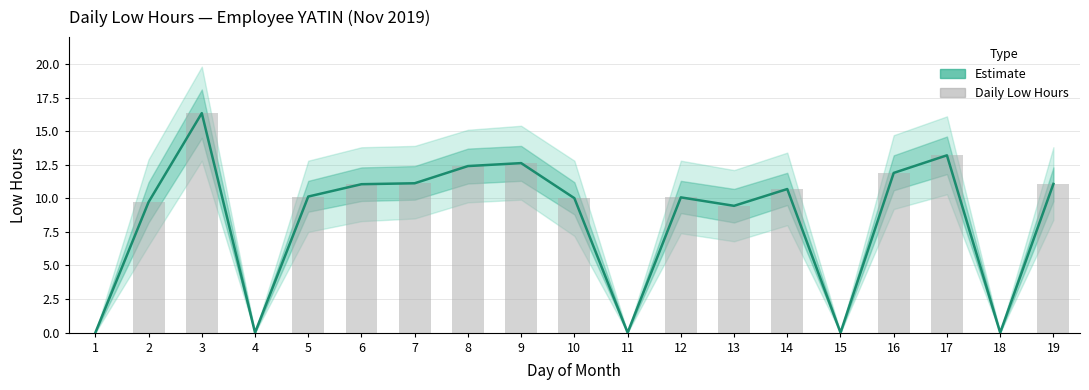

Reading left to right, what are all the values shown in this chart?

Estimate: 0.0	9.7	16.3	0.0	10.1	11.1	11.1	12.4	12.6	10.0	0.0	10.1	9.4	10.7	0.0	11.9	13.2	0.0	11.1
Daily Low Hours: 0.0	9.7	16.3	0.0	10.1	11.1	11.1	12.4	12.6	10.0	0.0	10.1	9.4	10.7	0.0	11.9	13.2	0.0	11.1